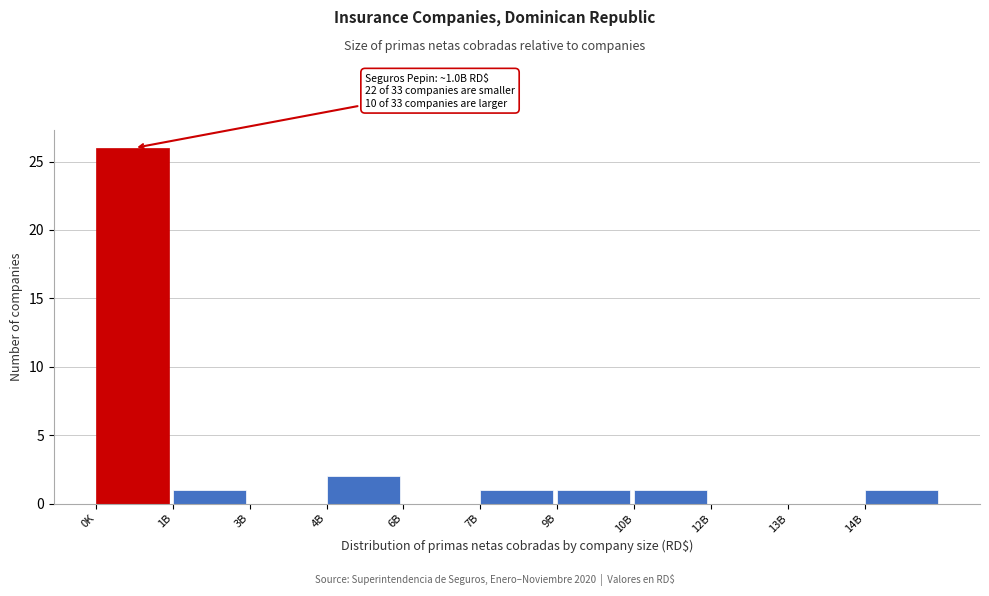

Reading right to left, extract all data points from this chart.

14B=1	13B=0	12B=0	10B=1	9B=1	7B=1	6B=0	4B=2	3B=0	1B=1	0K=26